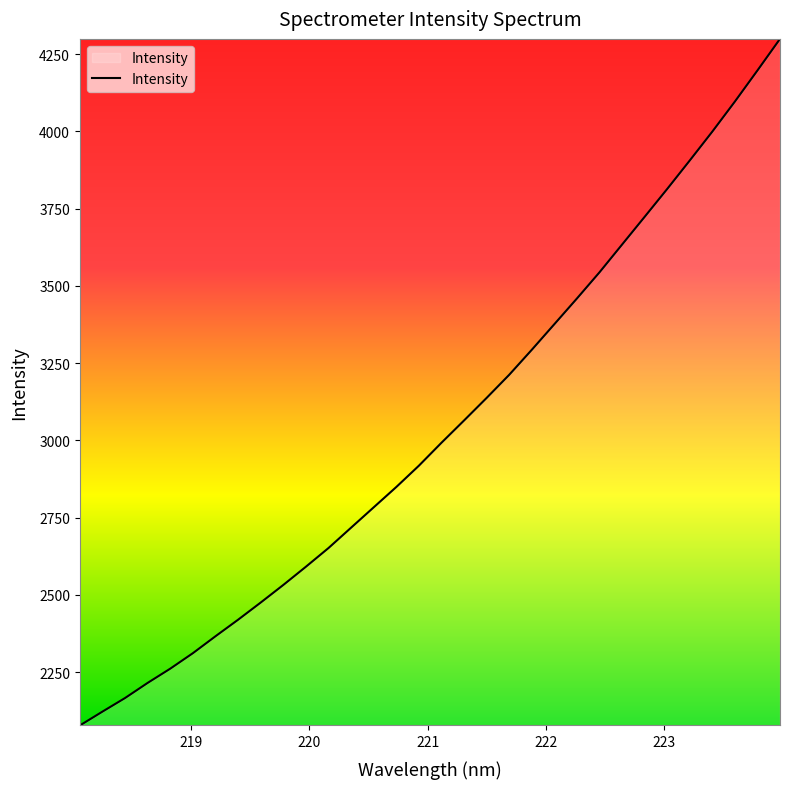

What is the greatest value displayed?

4299.2